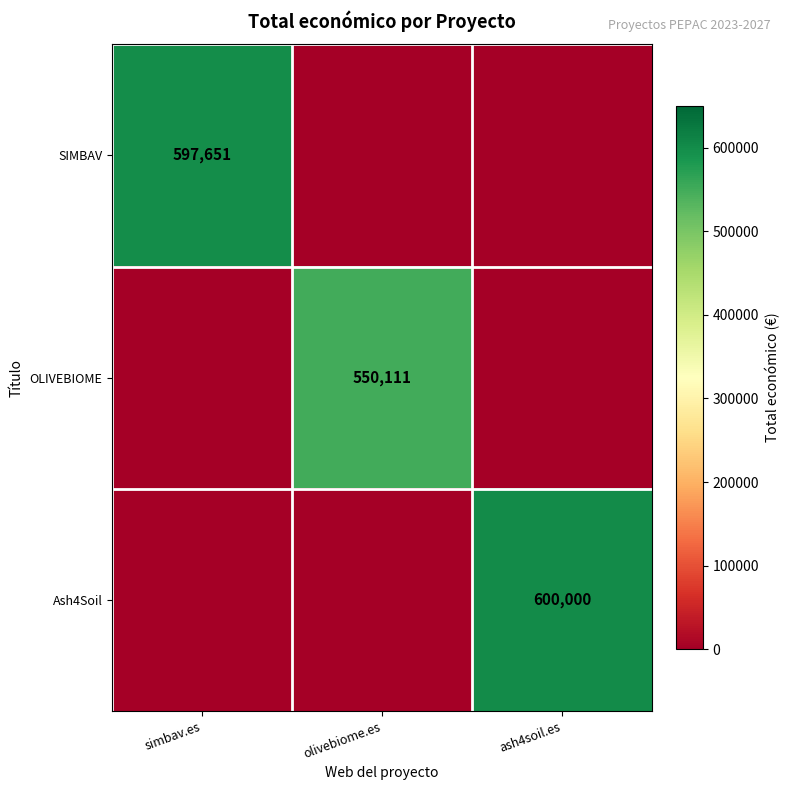

The value of Ash4Soil at ash4soil.es is 206953. True or false?

False